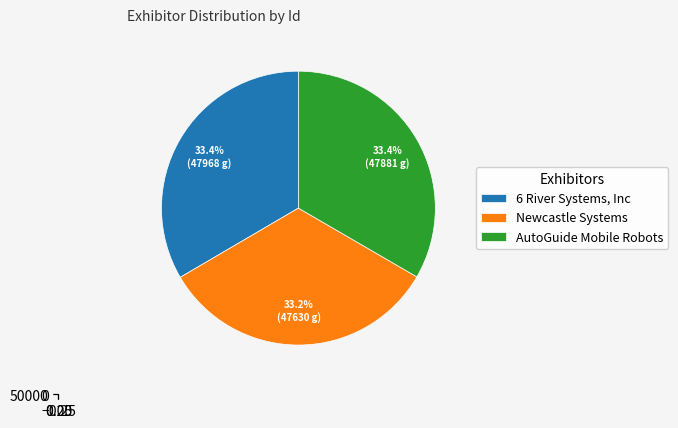

Is it true that AutoGuide Mobile Robots is 33% of the pie?

True